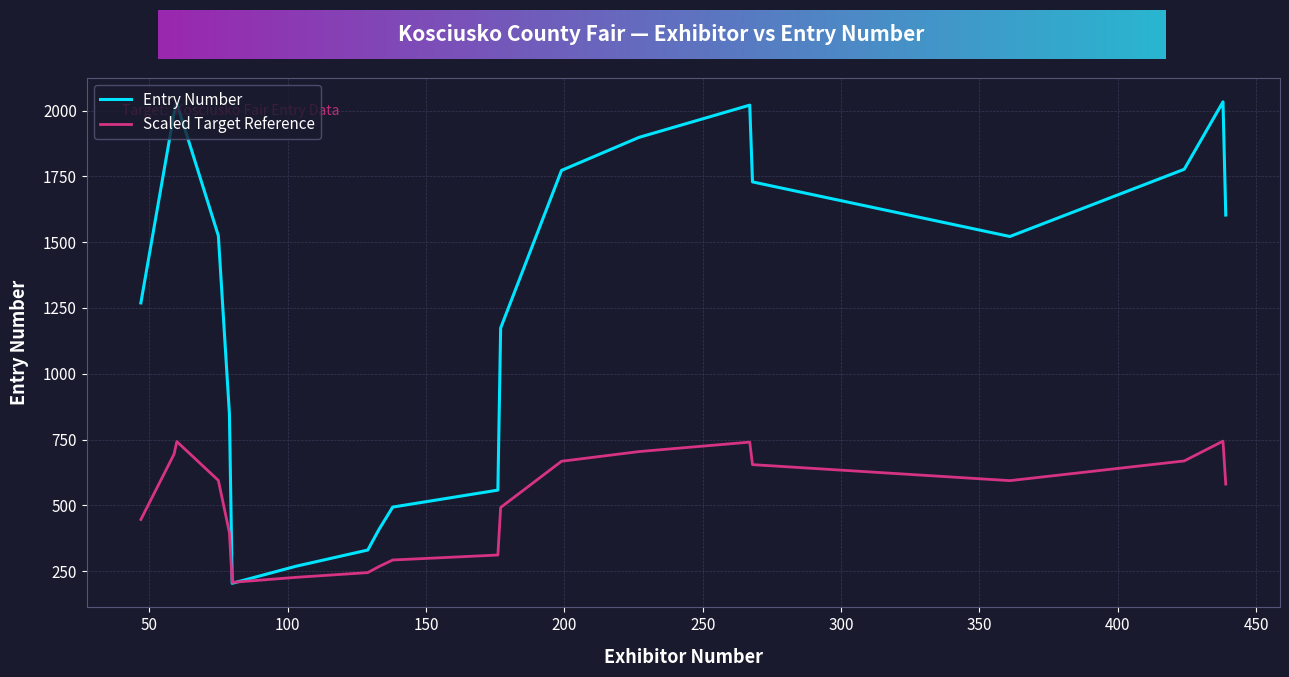

Rank the series by their maximum value, from lowest to highest.

Scaled Target Reference, Entry Number